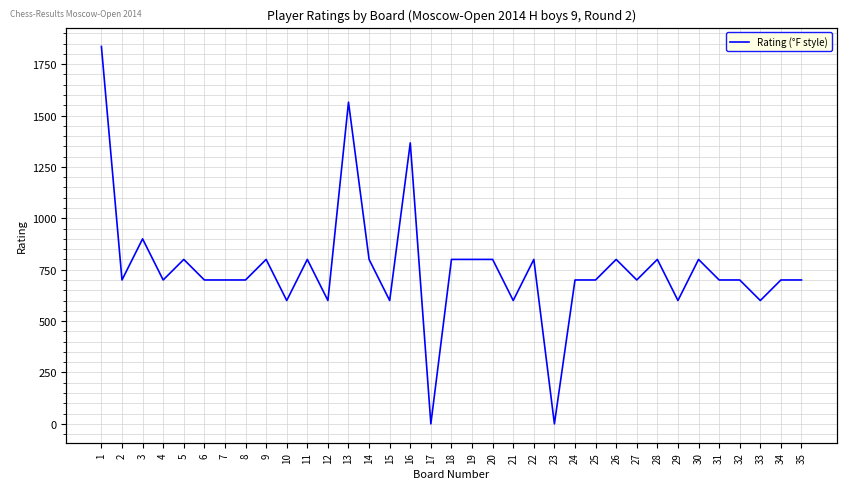

Rank the categories by value from highest to lowest.

1, 13, 16, 3, 5, 9, 11, 14, 18, 19, 20, 22, 26, 28, 30, 2, 4, 6, 7, 8, 24, 25, 27, 31, 32, 34, 35, 10, 12, 15, 21, 29, 33, 17, 23